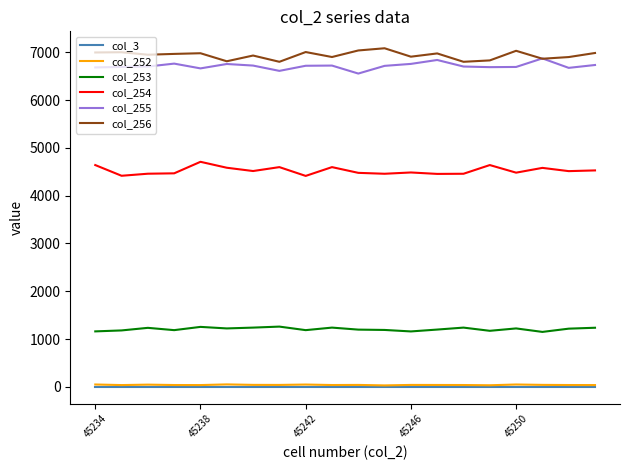

True or false: col_3 and col_254 intersect in this chart.

False